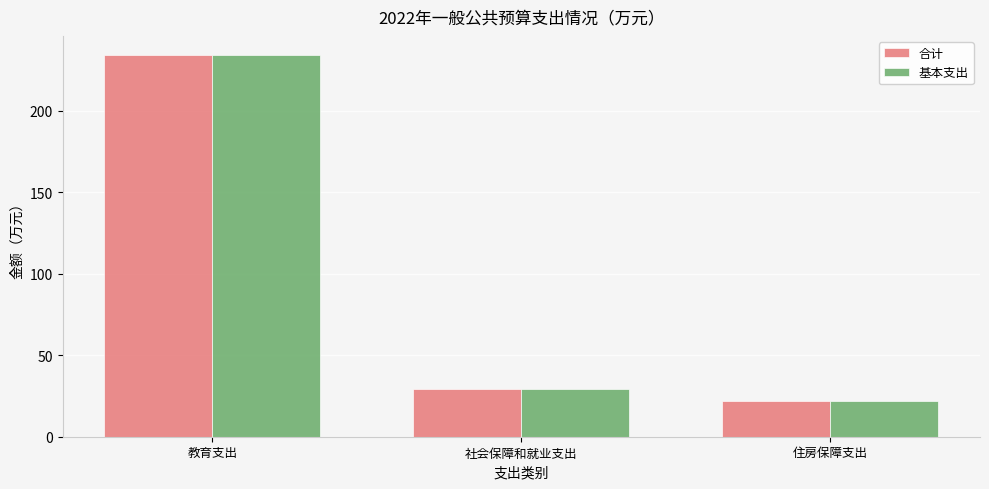

What position from the left is 教育支出?

1